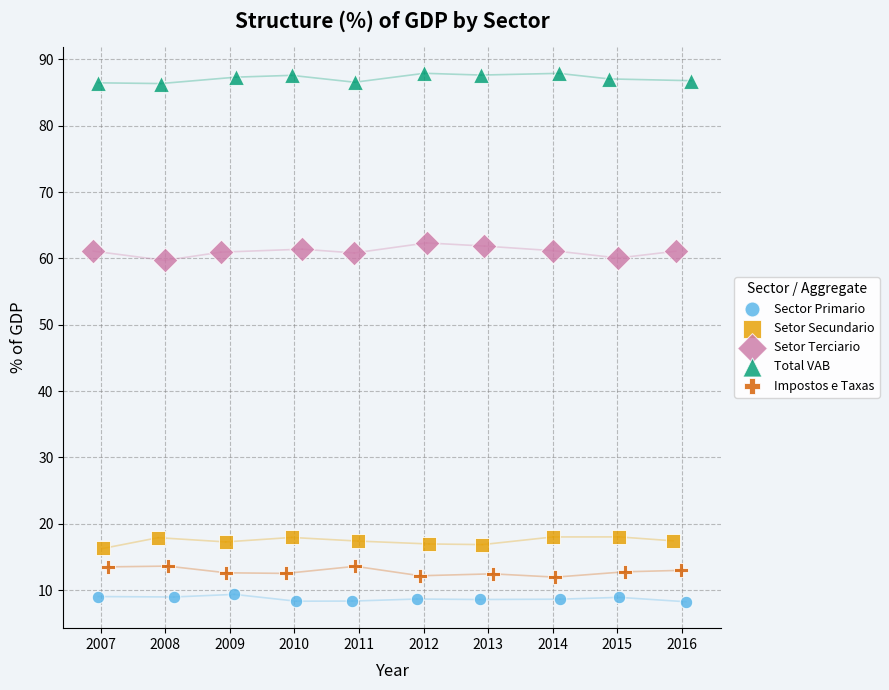

Which series reaches the maximum Y coordinate?

Total VAB